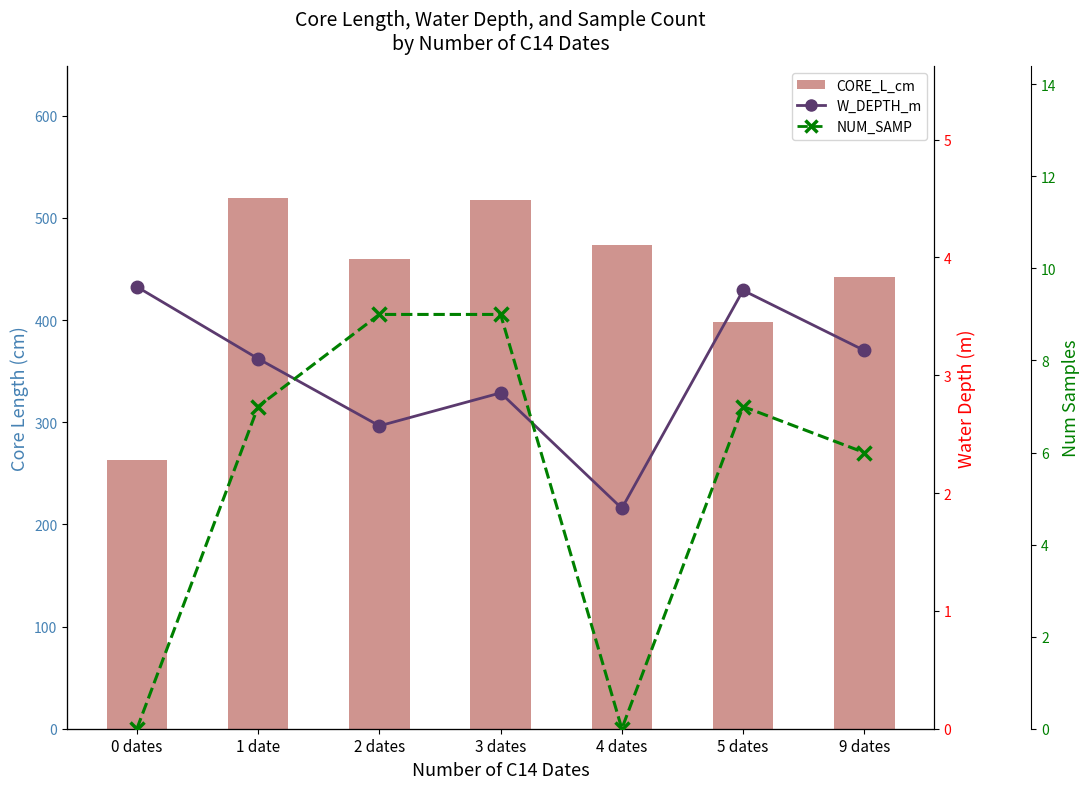

What is the approximate value of CORE_L_cm at 9 dates?

442.0